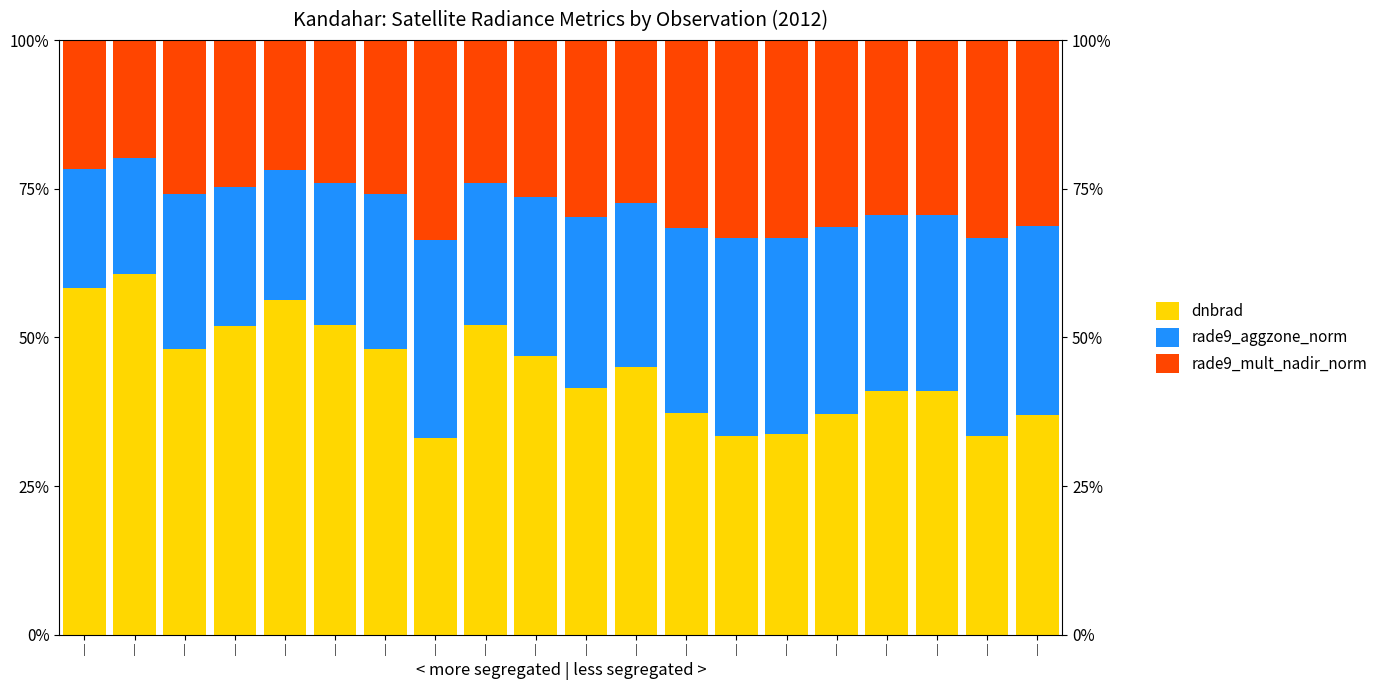

What is the maximum value for dnbrad?

60.7